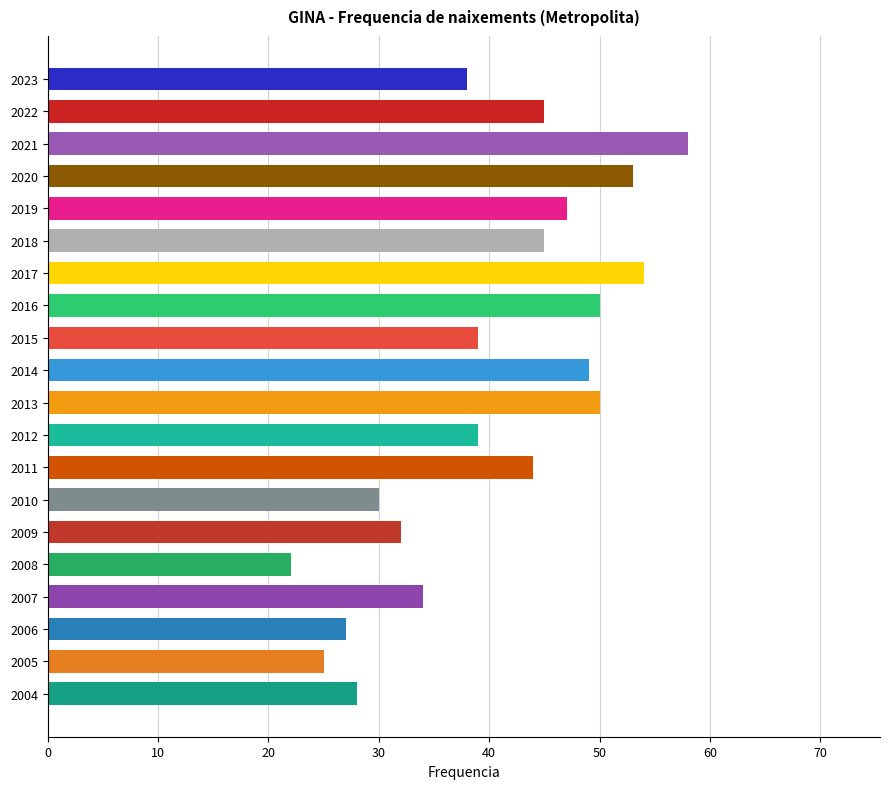

What value does the data have at 2019, to the nearest 5?

45